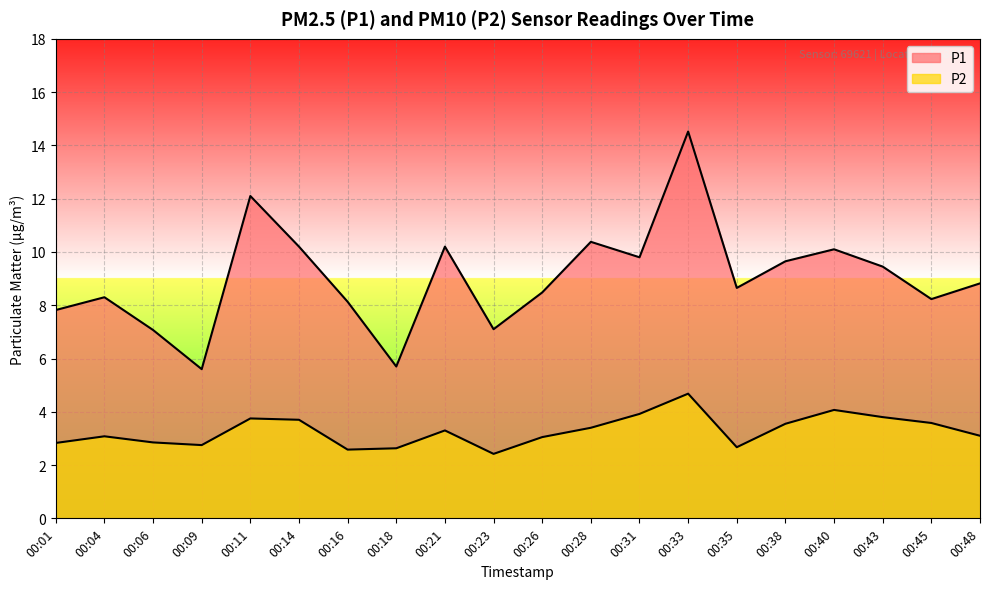

Is it true that P2 equals 2.6 at 00:18?

True